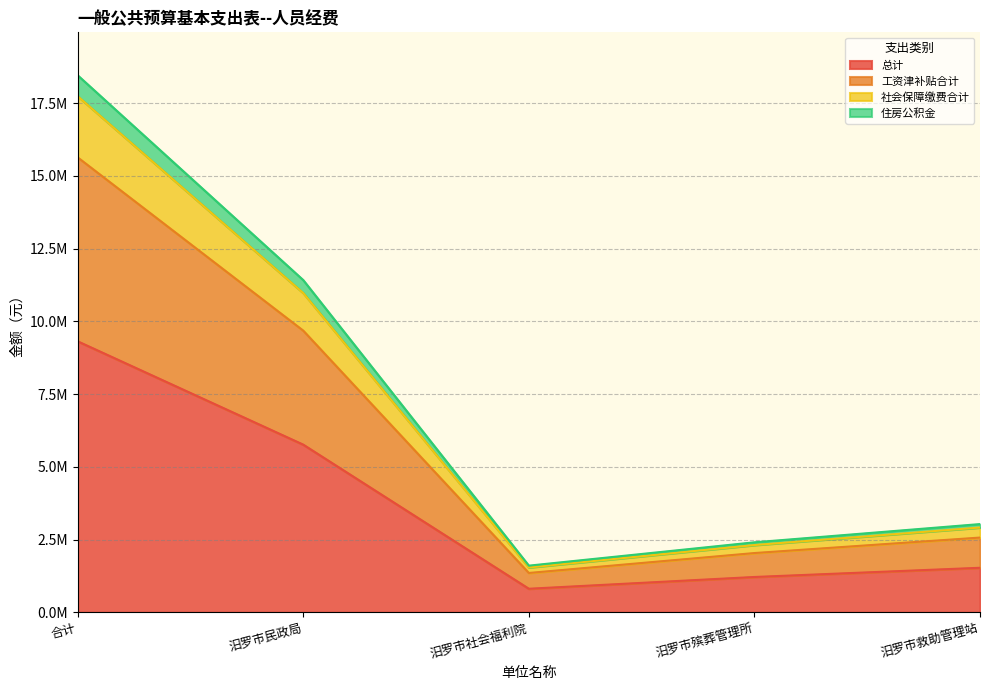

Does the chart display data point markers on the line(s)?

No